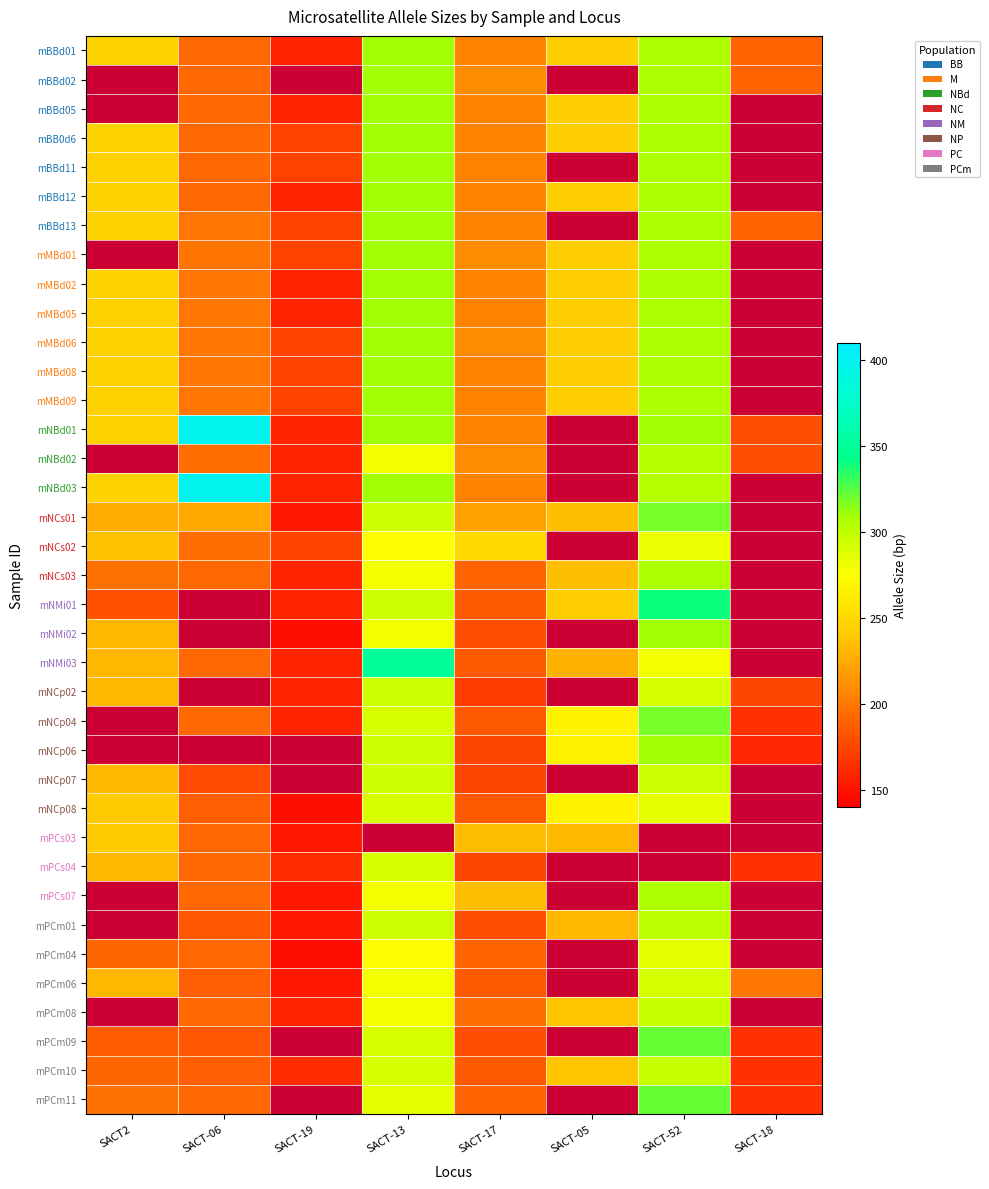

True or false: mMBd06 has a value of 429.0 at SACT2.

False